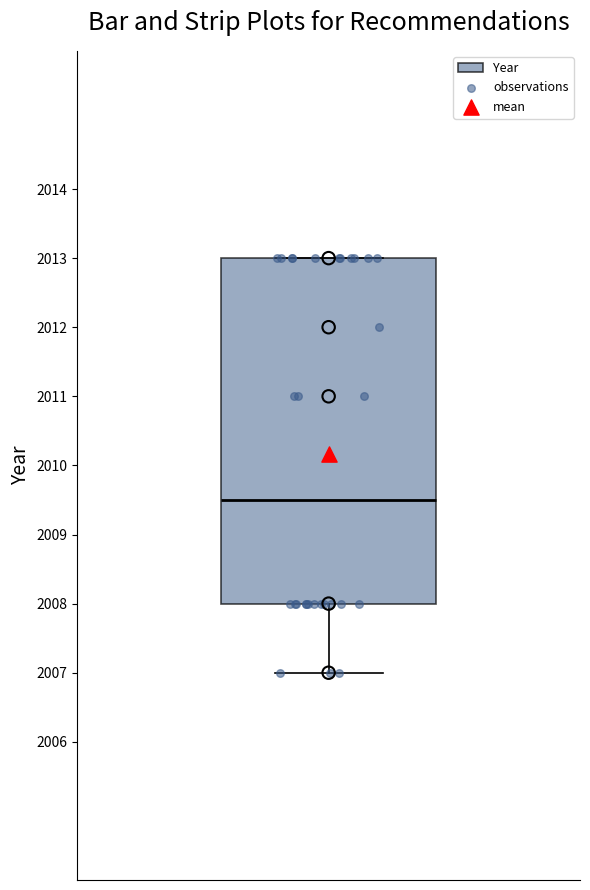

Read this box plot against the y-axis: the position of the median line, the range covered by the box, and the ends of both whiskers. The values are not printed on the chart, so give them approximately, as read against the axis.

median 2009.5, box 2008.0 to 2013.0, whiskers 2007.0 to 2013.0